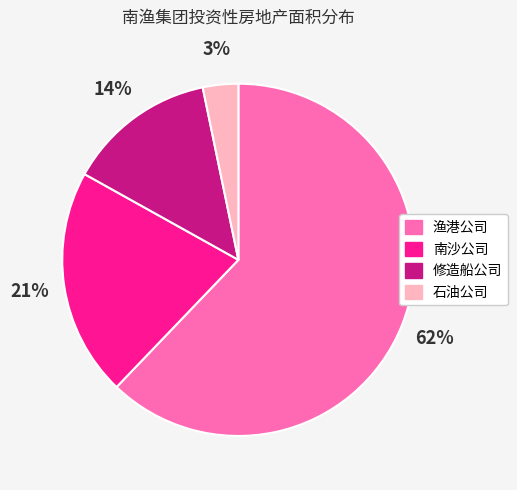

Is there any slice that represents more than half of the pie?

Yes